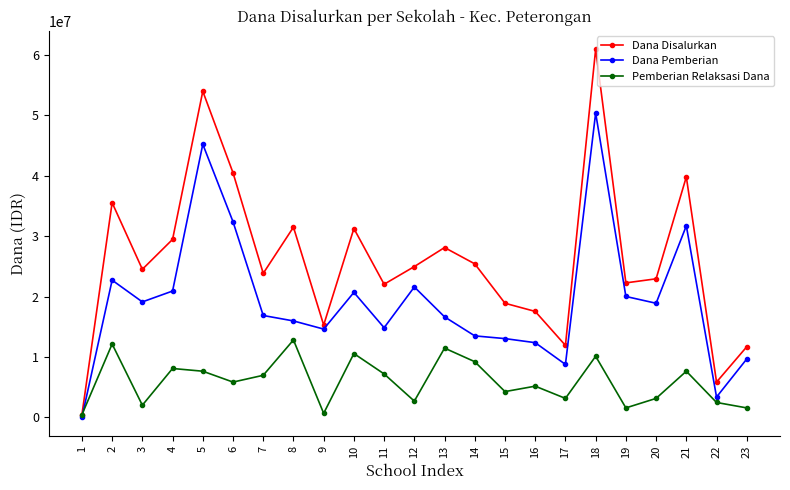

What is the highest value of the Dana Pemberian series?

50400000